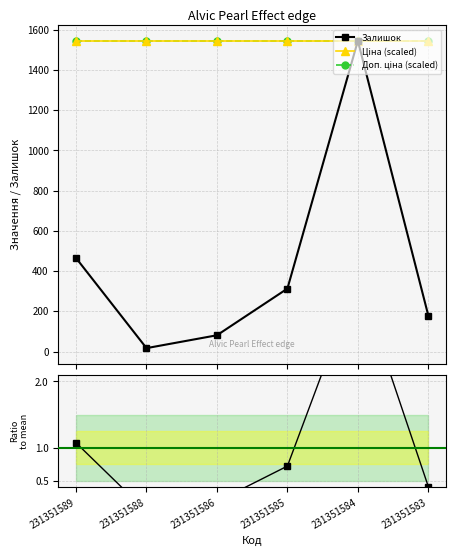

At which label does Ratio to mean reach its peak?

231351584